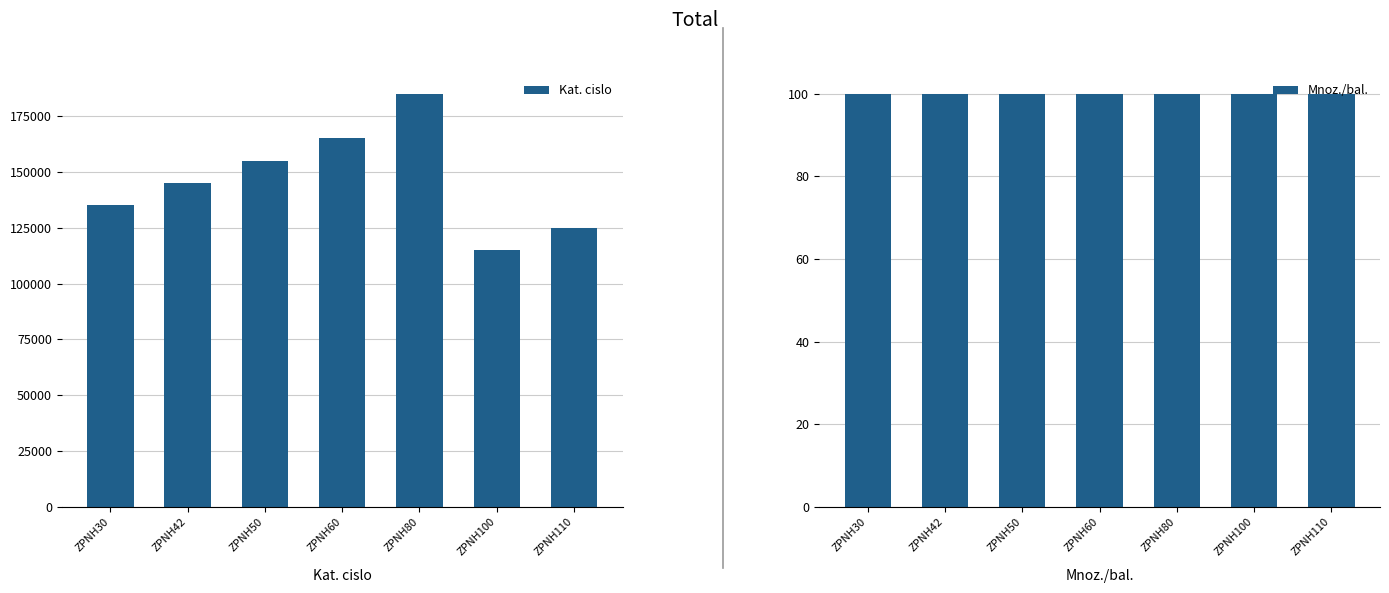

What value does the Mnoz./bal. series have at ZPNH100?

100